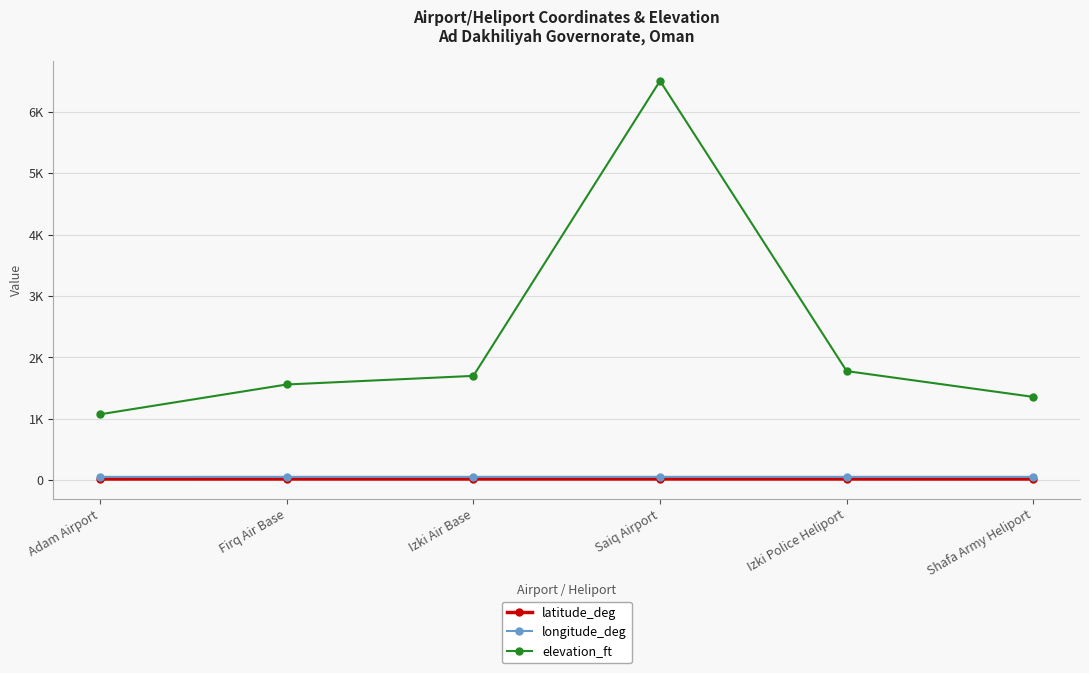

What are all the series names shown in the legend?

latitude_deg, longitude_deg, elevation_ft